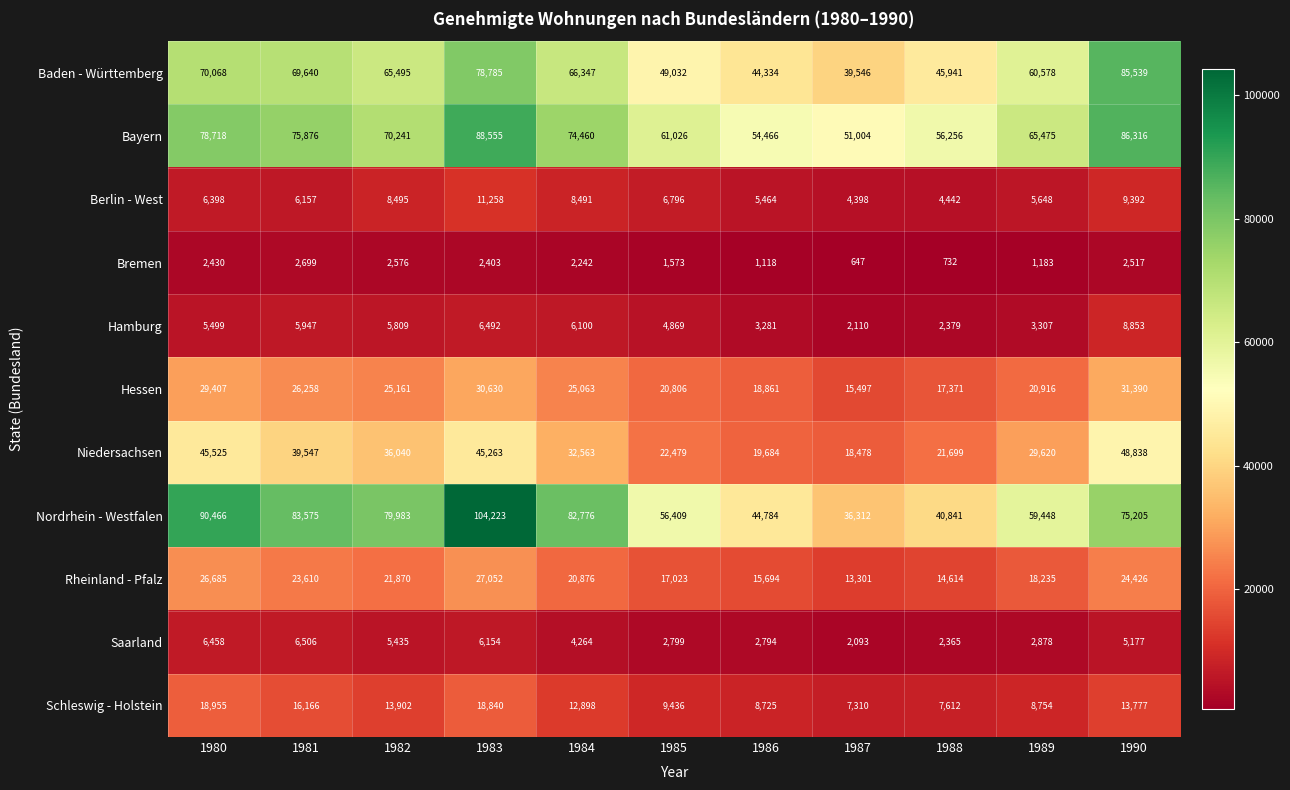

Which category has the highest value across all series?

1983